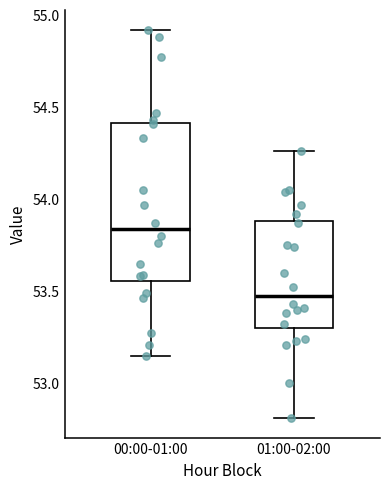

Reading left to right, transcribe this box plot: for each box, give where its median line is, the range the box spans, and where its two whiskers end, as read against the y-axis. The values are not printed on the chart, so give them approximately, as read against the axis.

00:00-01:00: median 53.85, box 53.55 to 54.40, whiskers 53.15 to 54.90
01:00-02:00: median 53.50, box 53.30 to 53.90, whiskers 52.80 to 54.25